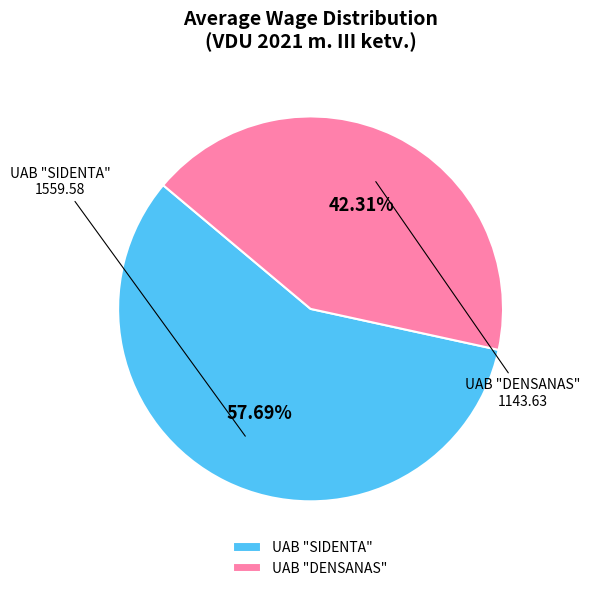

How much of the chart is everything except UAB "DENSANAS"?

57.7%